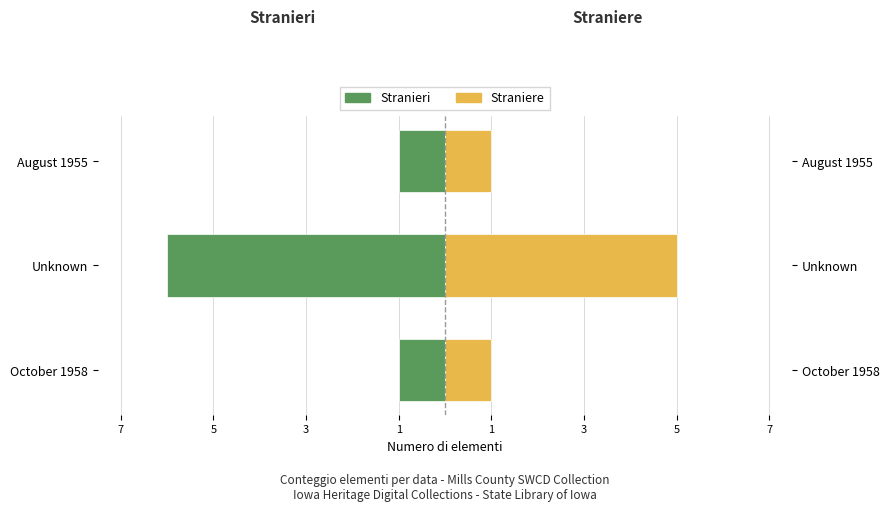

What is the value of the Stranieri bar at the 3rd from the left?

-1